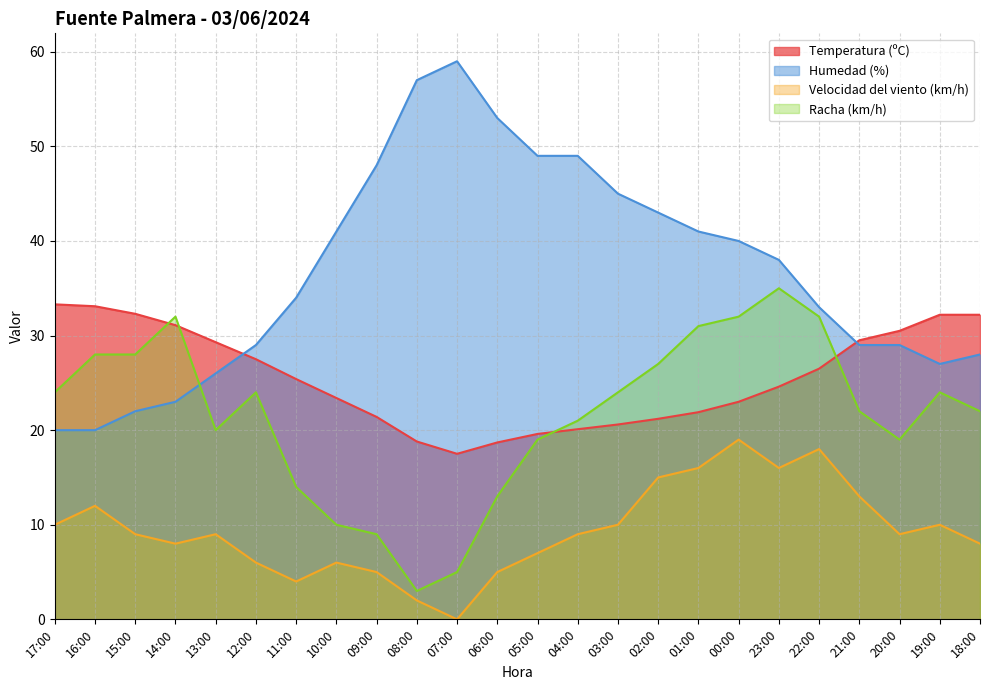

Does the chart have visible grid lines?

Yes